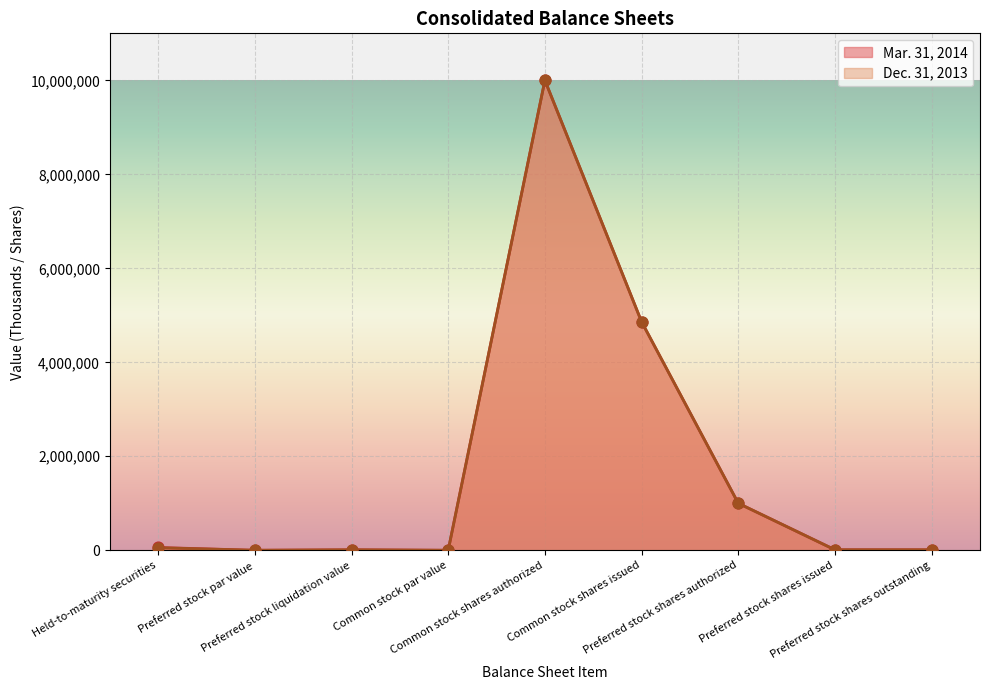

Which series has the widest spread of Y values?

Mar. 31, 2014